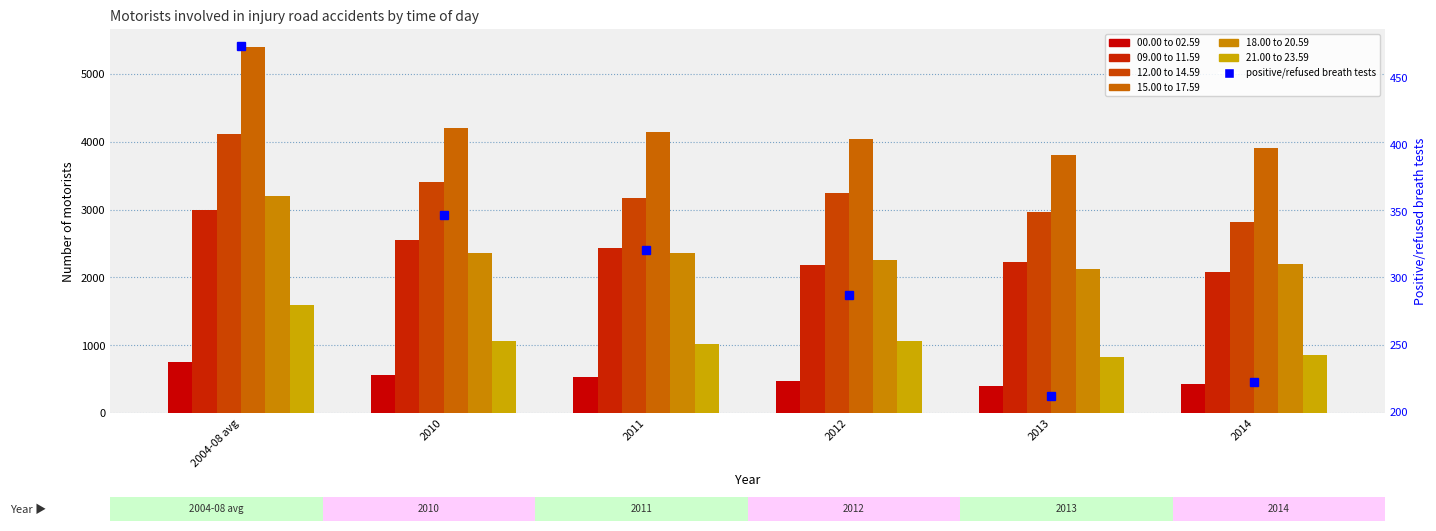

Between 2014 and 2012, which is larger?

2012